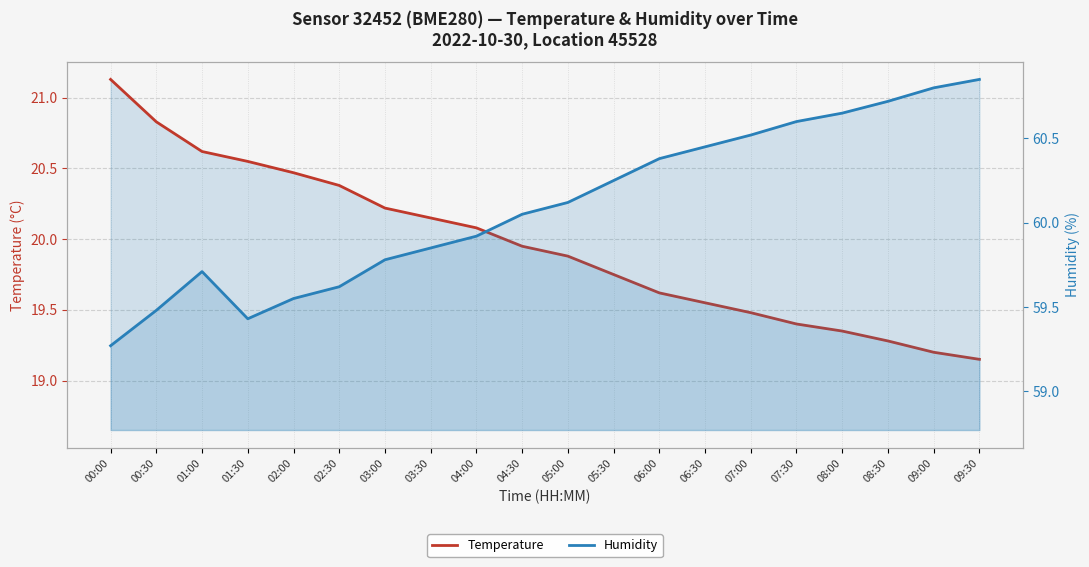

The value of temperature at 08:00 is 28.4. True or false?

False